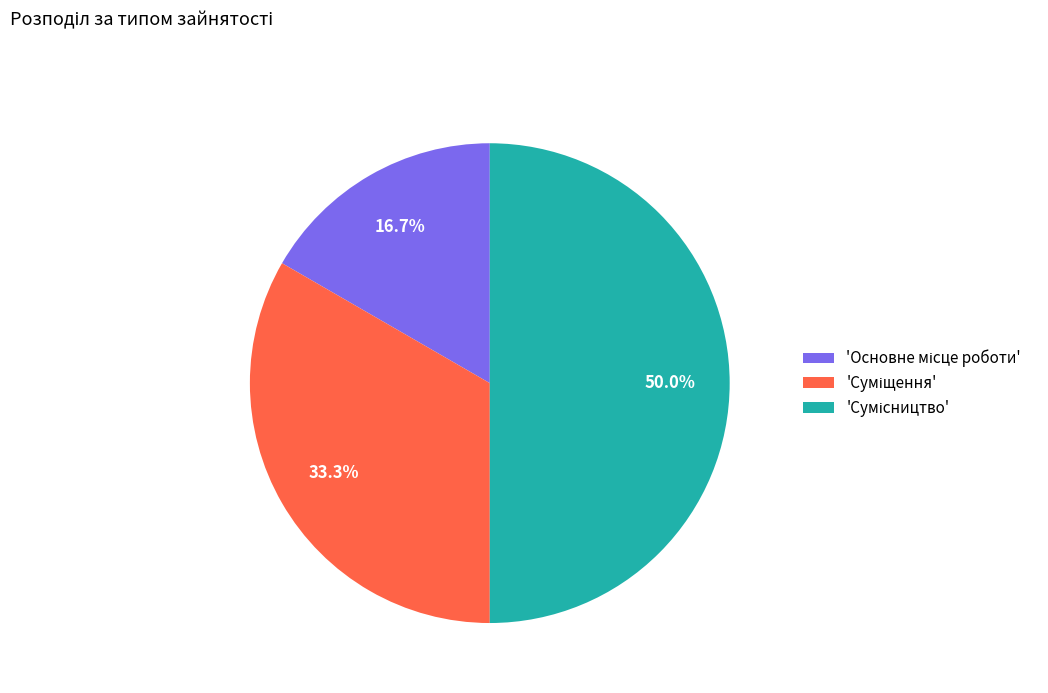

Which slice is the largest?

Сумісництво